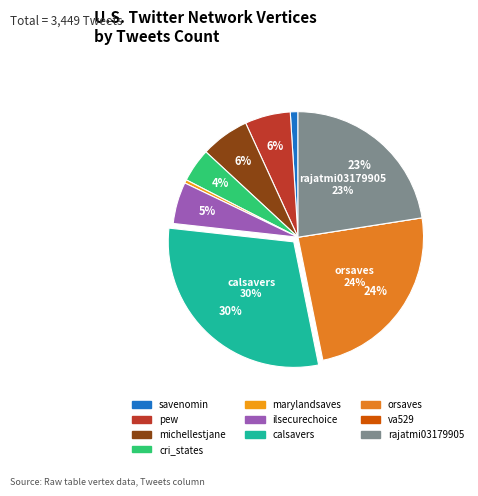

What is the largest slice in the pie chart?

calsavers